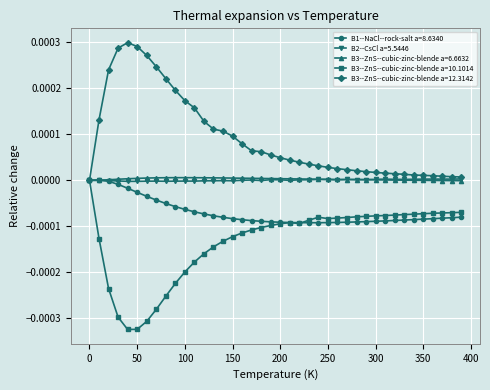

True or false: B2--CsCl a=5.5446 has more than 2 points higher than both neighbors.

True